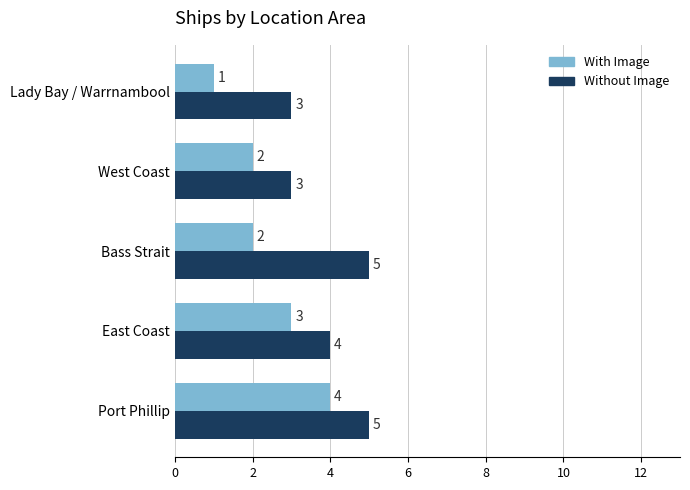

Count the number of data series in this chart.

2